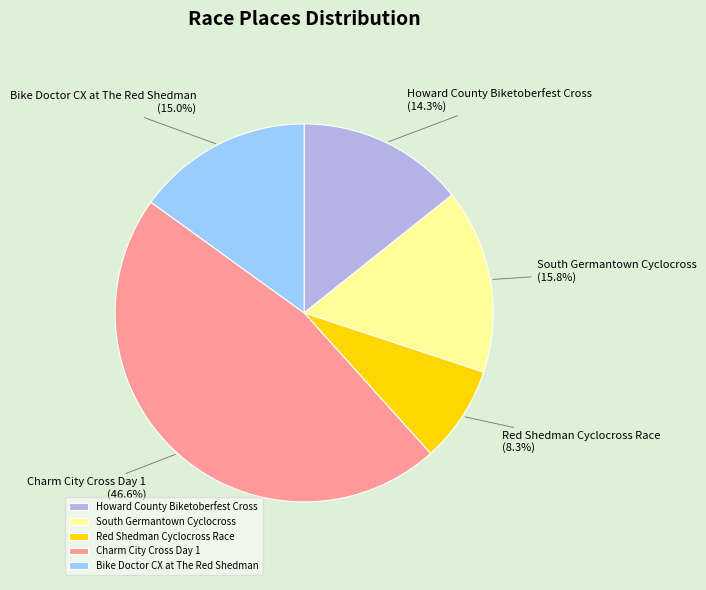

Which slice is the smallest?

Red Shedman Cyclocross Race